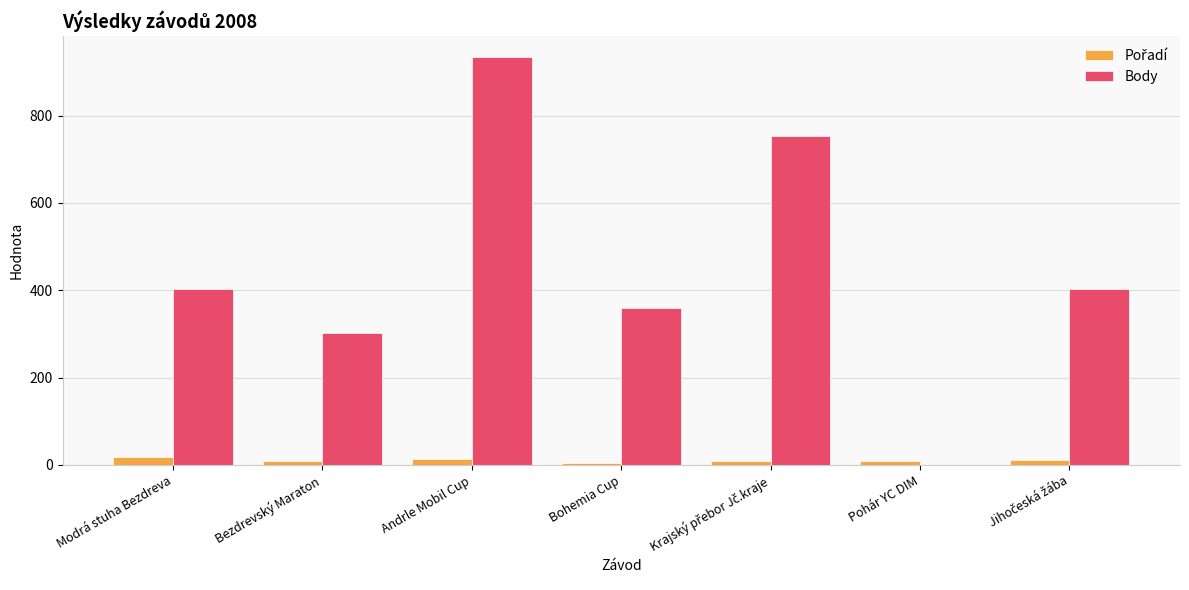

The value of Body at Modrá stuha Bezdreva is 404. True or false?

True